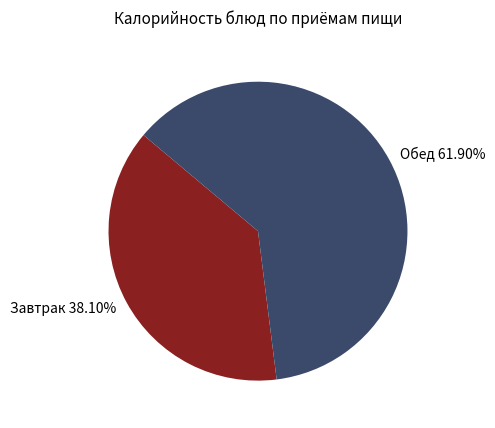

Is Завтрак 38.10% the majority of the pie?

No